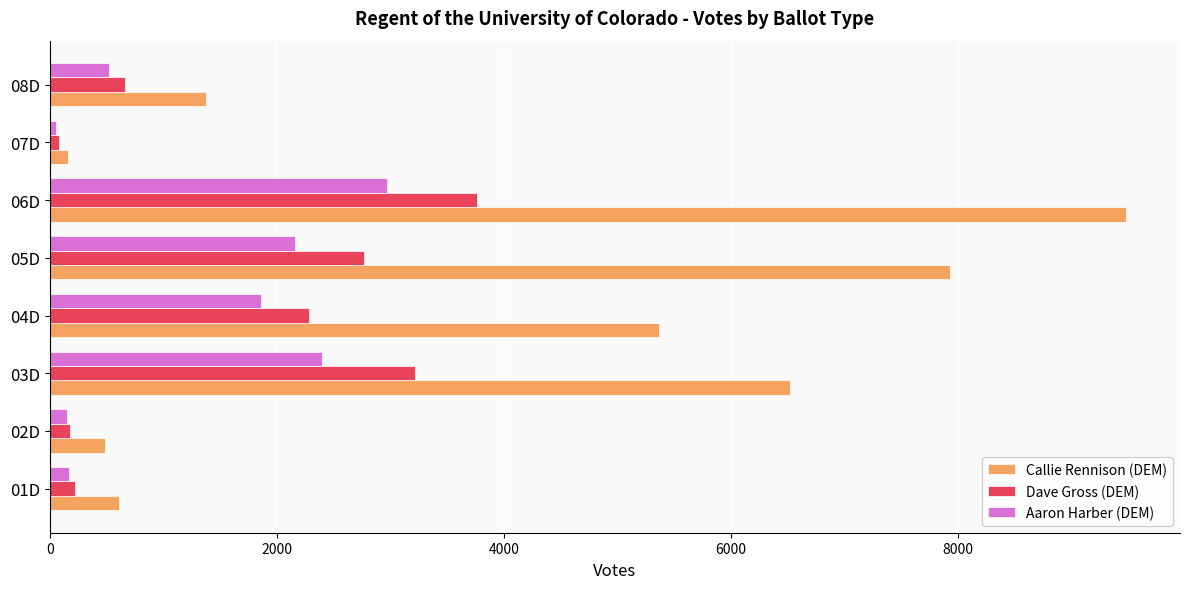

What is the average value of the Callie Rennison (DEM) series?

3990